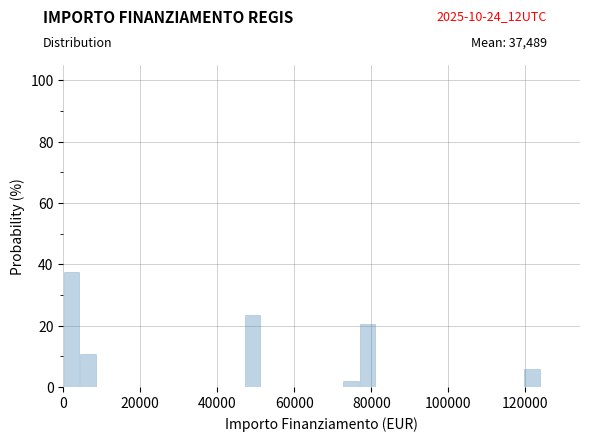

Around what value on the x-axis is the tallest bar? Give the approximate position of its centre, as read against the axis.

2000